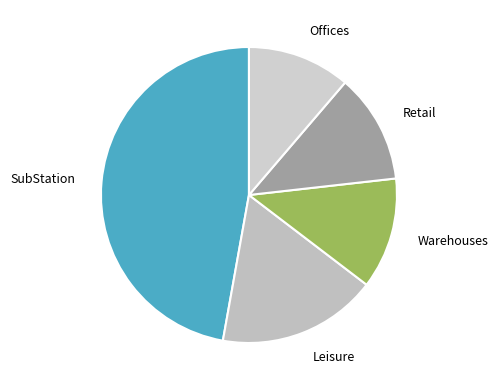

Is there a majority slice in this chart?

No